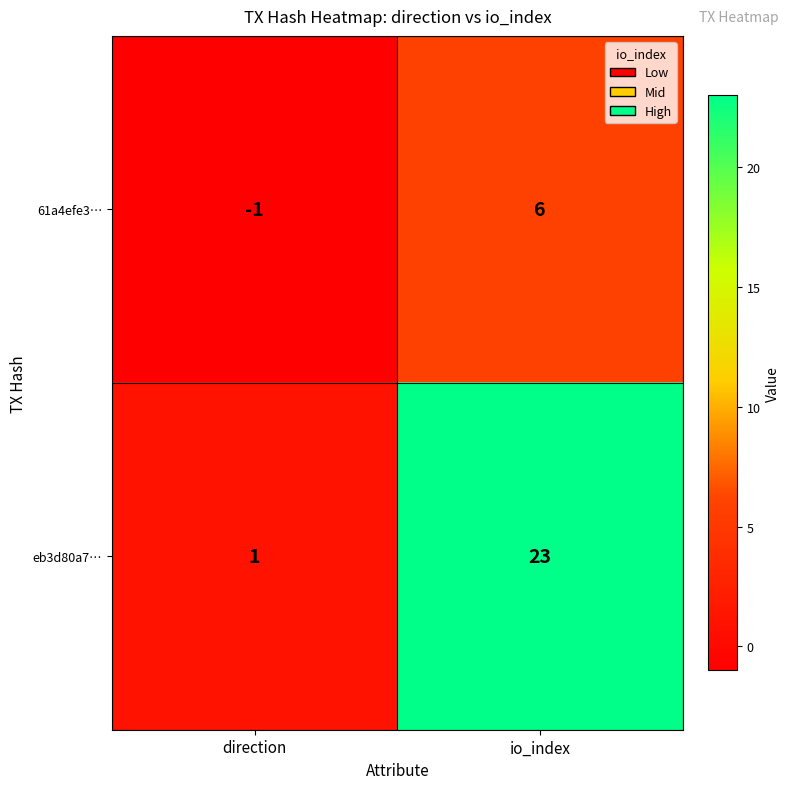

At which category is the sum across all series the highest?

io_index